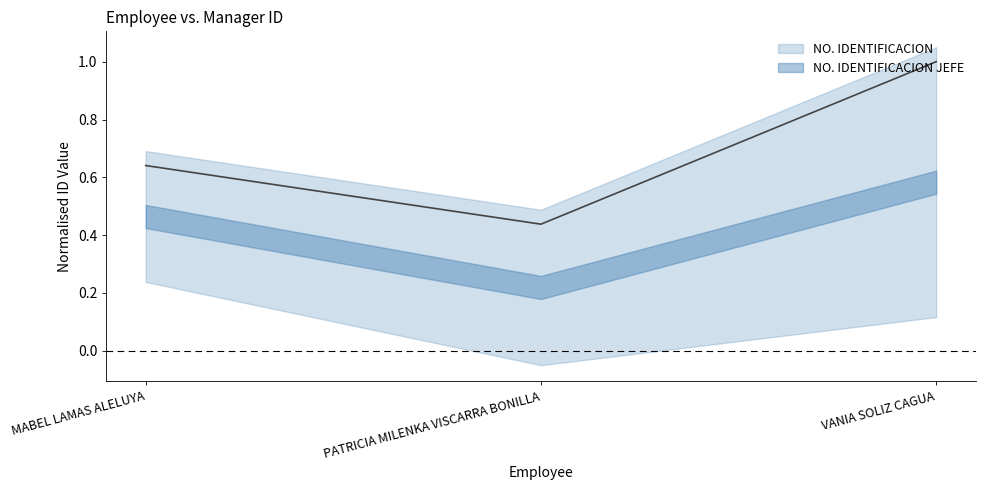

What position from the left is VANIA SOLIZ CAGUA?

3